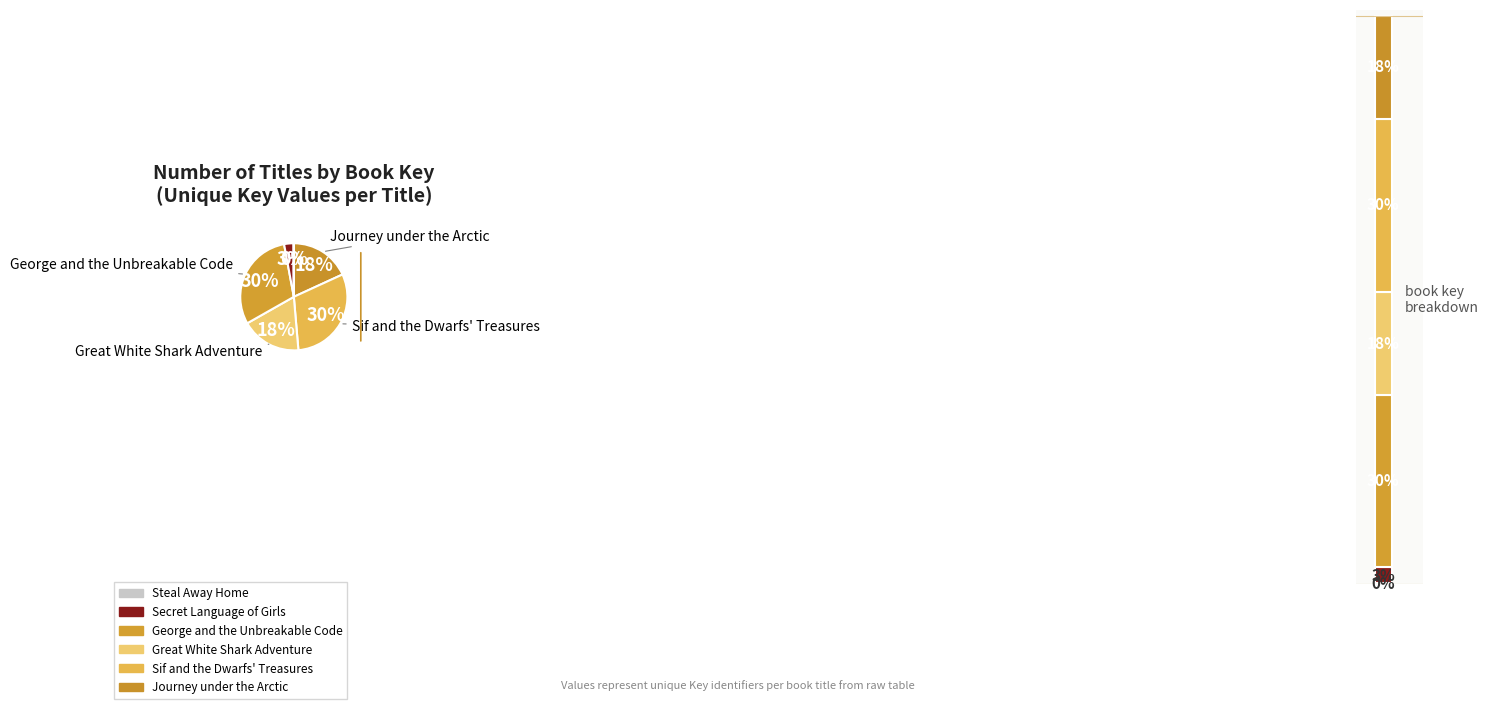

To the nearest percent, what is the difference between the Sif and the Dwarfs' Treasures and Great White Shark Adventure slice percentages?

12%